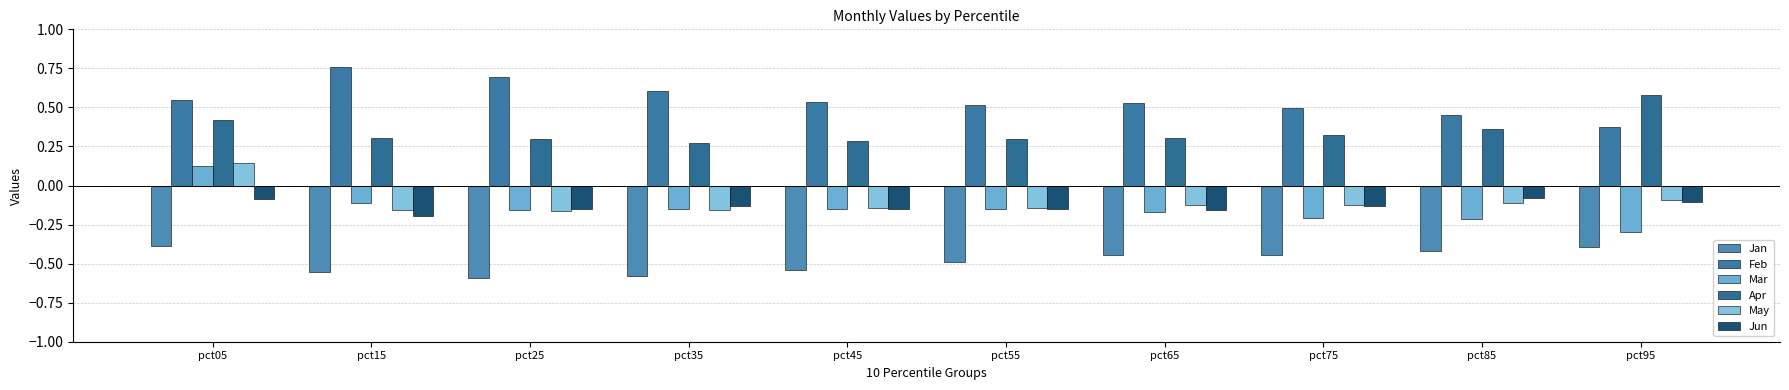

What are all the series names shown in the legend?

Jan, Feb, Mar, Apr, May, Jun